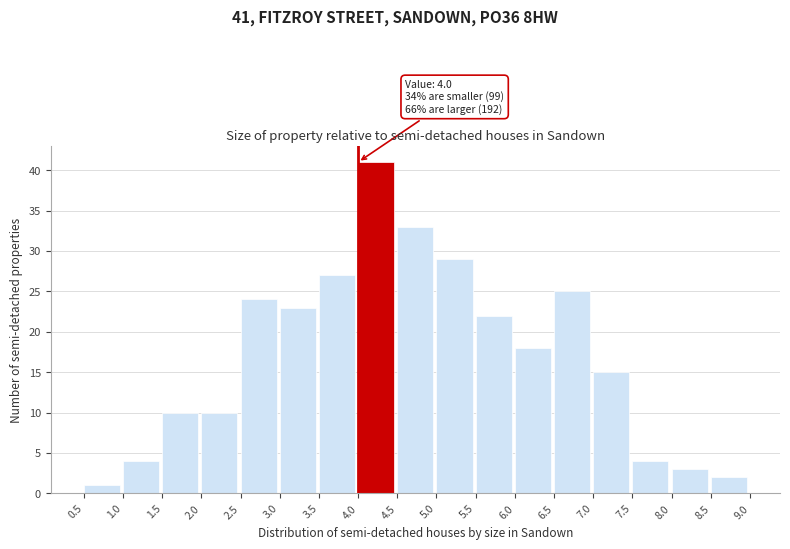

Which range on the x-axis has the tallest bar?

4.0 to 4.5